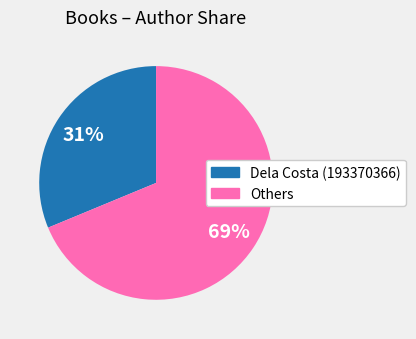

Which category has the smallest portion of the pie?

Dela Costa (193370366)